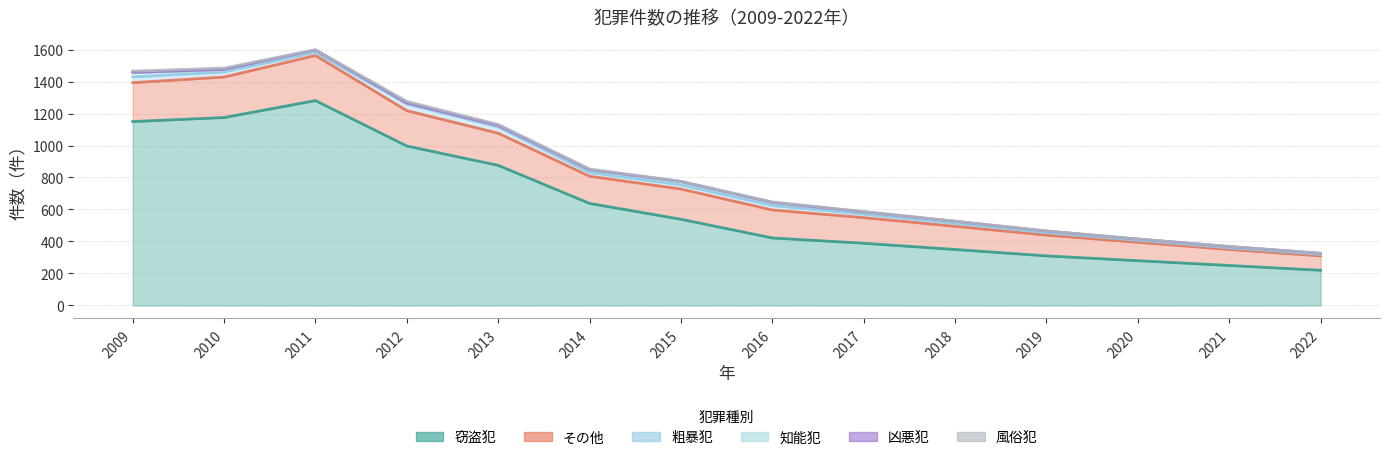

What is the difference between the maximum and second lowest values in the 知能犯 series?

23